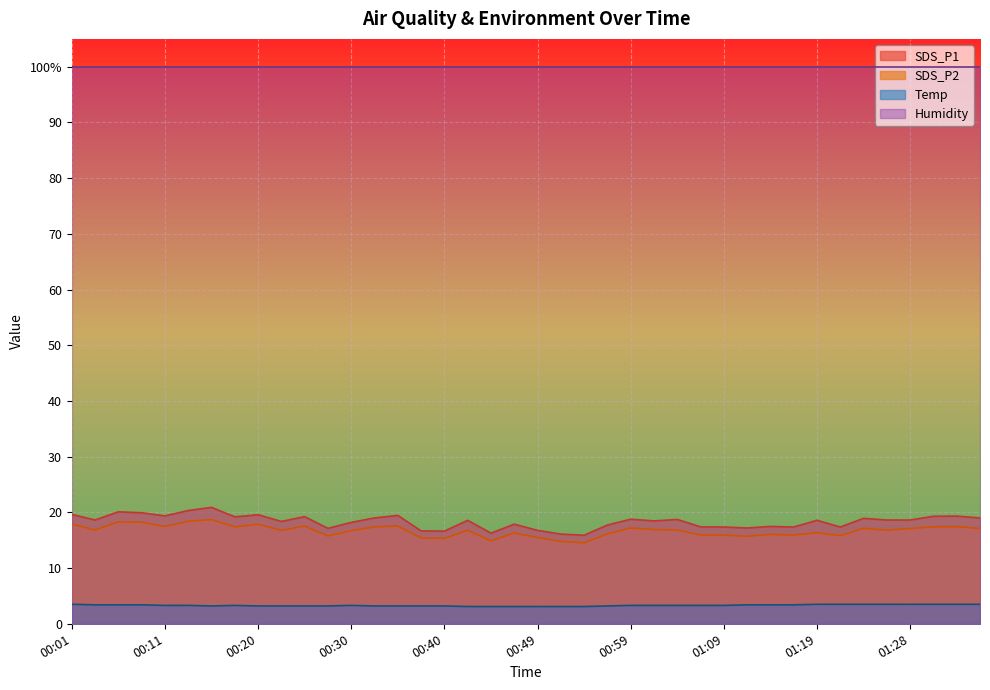

True or false: SDS_P2 has a value of 9.3 at 01:23.

False